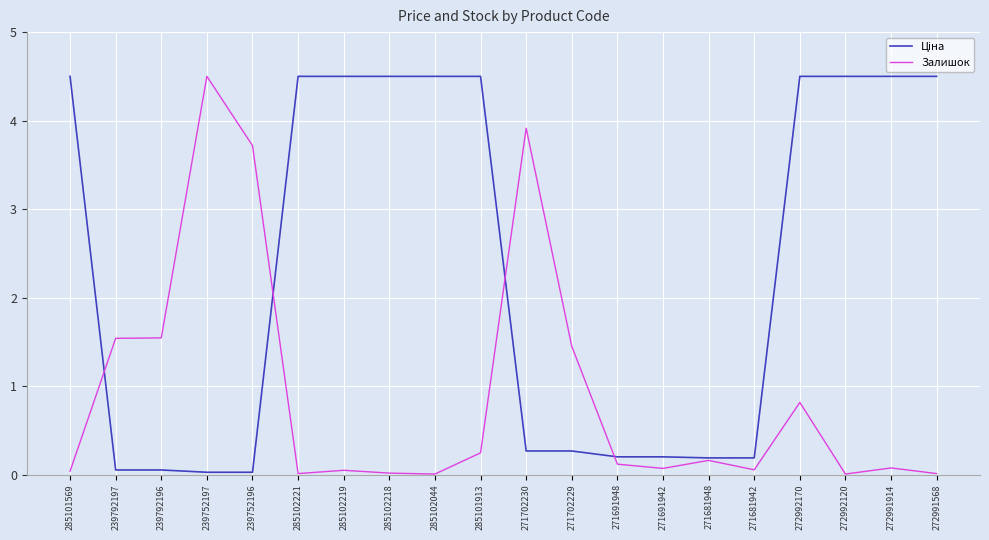

What position from the left is 285101913?

10